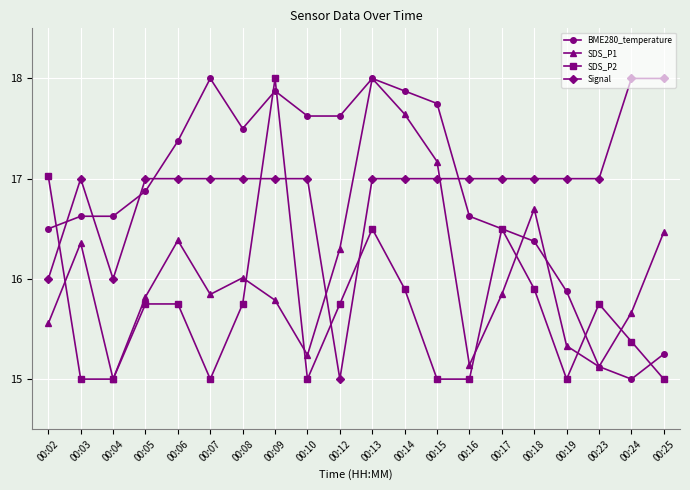

Is the value of SDS_P1 at 00:13 greater than the value of SDS_P2 at 00:03?

Yes